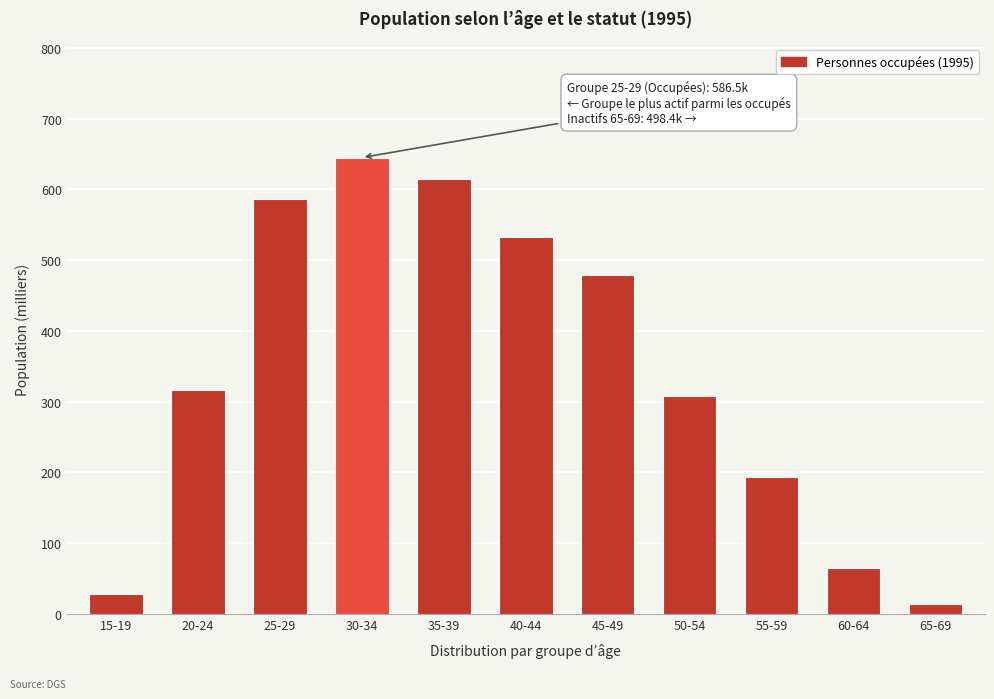

Reading right to left, transcribe all the data shown in this chart.

65-69=14.7	60-64=64.9	55-59=193.6	50-54=307.9	45-49=479.3	40-44=532.8	35-39=614.2	30-34=644.9	25-29=586.5	20-24=317.0	15-19=28.4